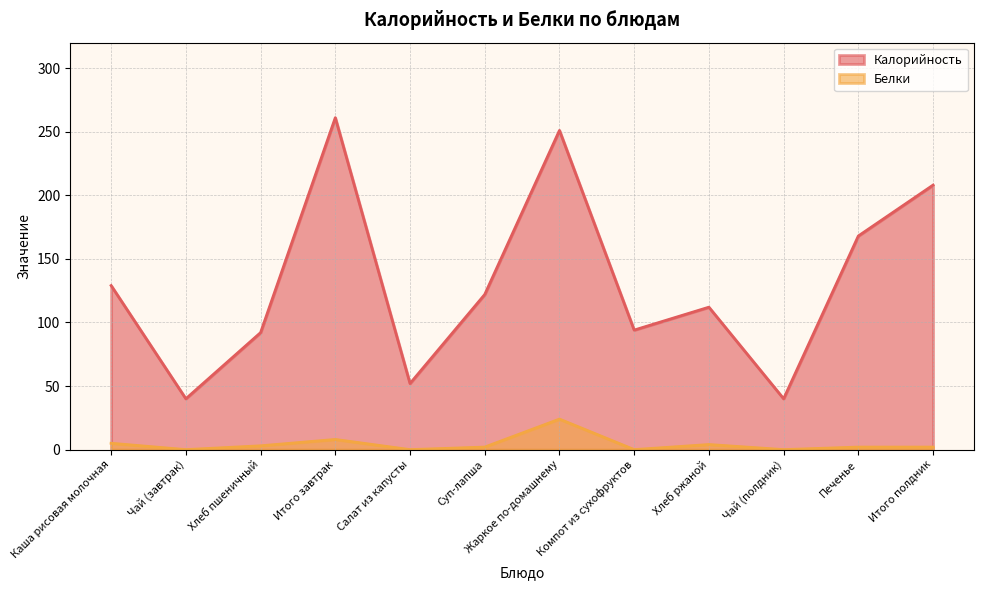

Where is Белки nearest to the value 12?

Итого завтрак